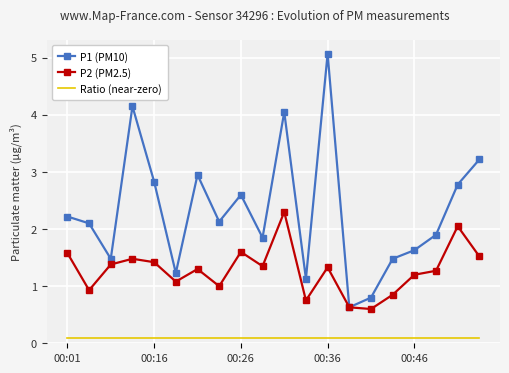

True or false: P2 (PM2.5) and Ratio (near-zero) cross at least once.

False